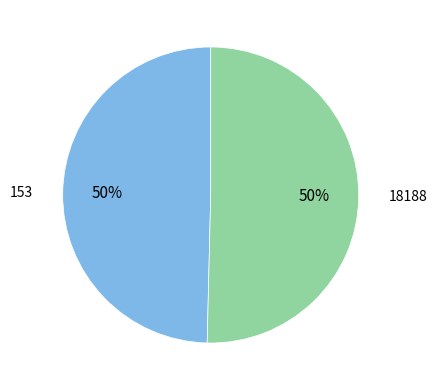

To the nearest percent, what is the average slice percentage?

50%